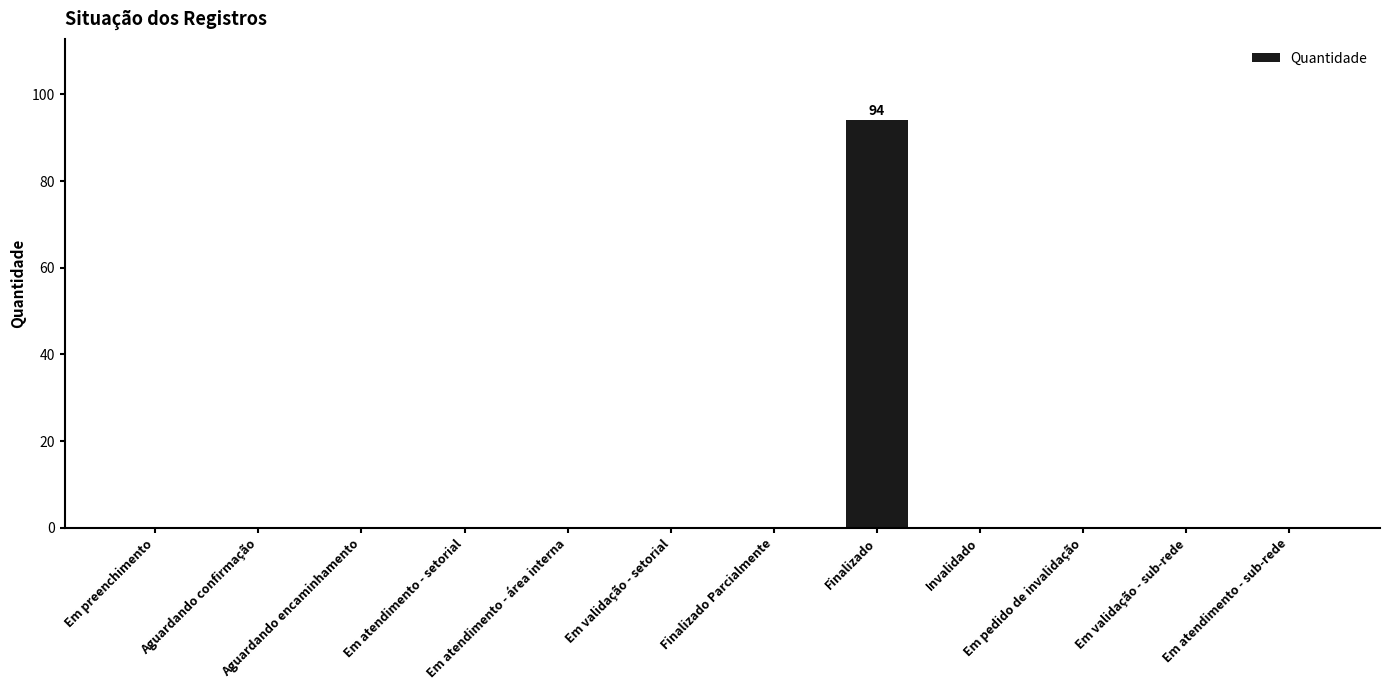

What is the maximum value shown in the chart?

94